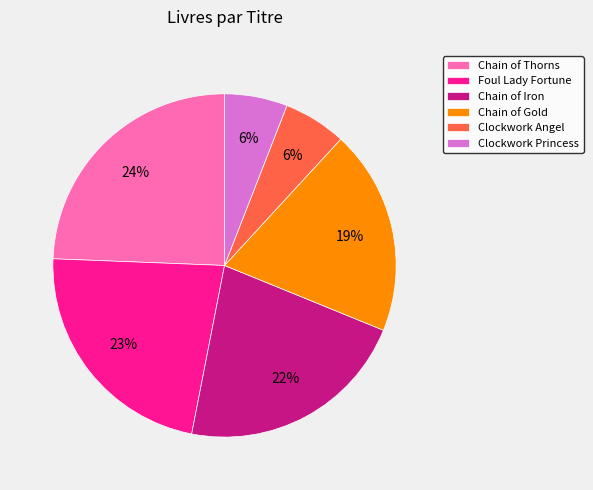

What percentage is the Chain of Thorns slice, to the nearest percent?

24%